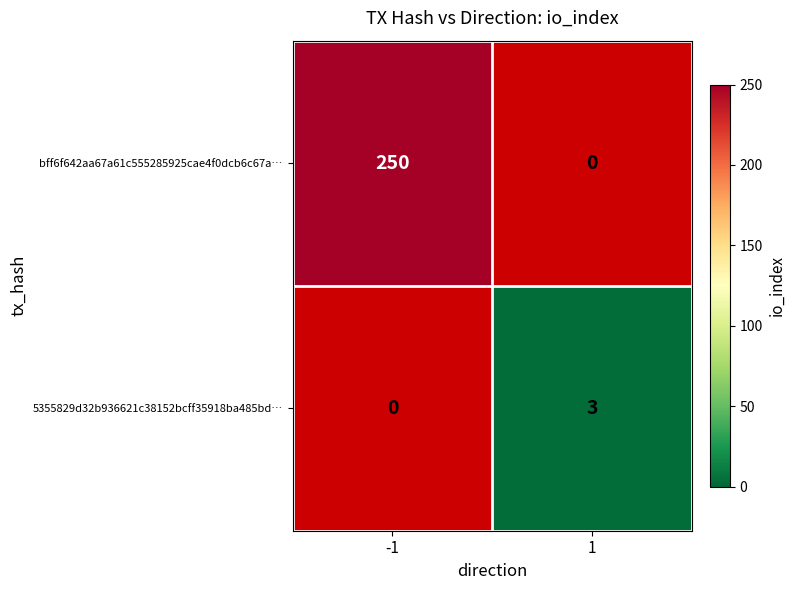

The 5355829d32b936621c38152bcff35918ba485bd… series shows 1 at 1. True or false?

False